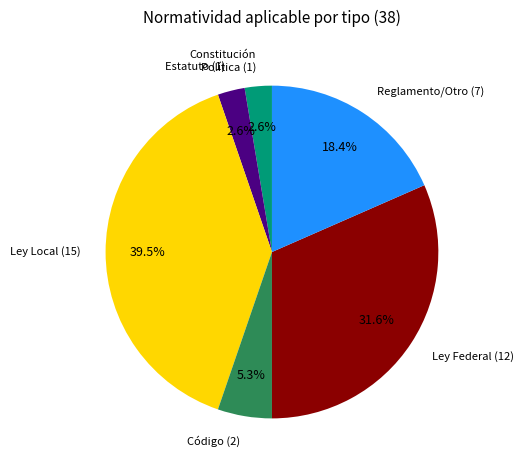

Is there any slice that represents more than half of the pie?

No